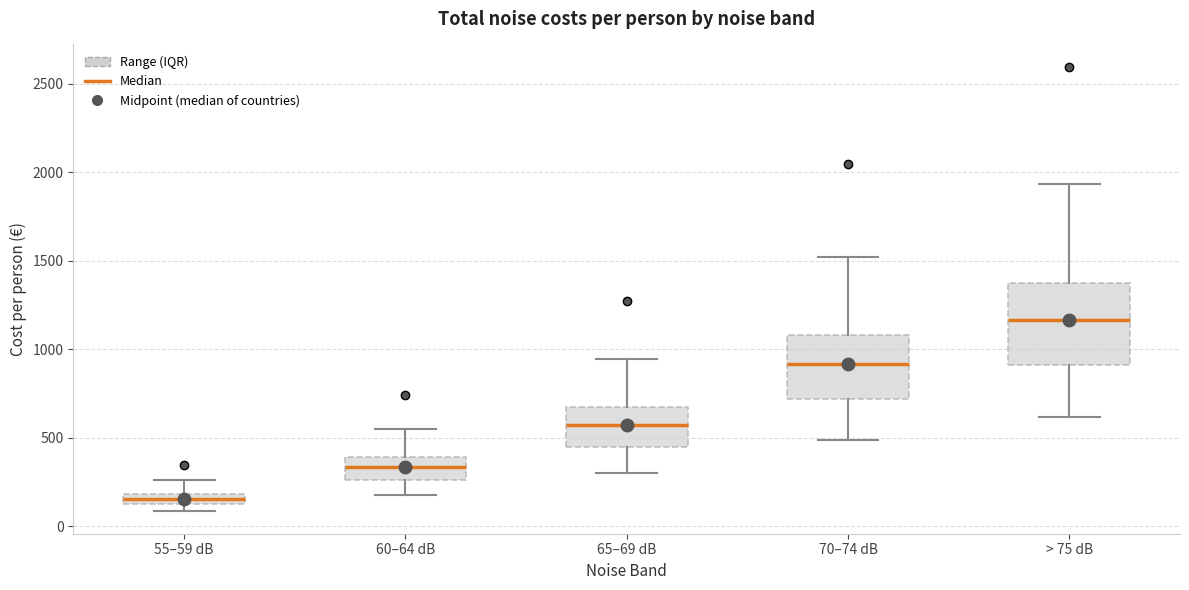

Which box's median line is the lowest?

55–59 dB